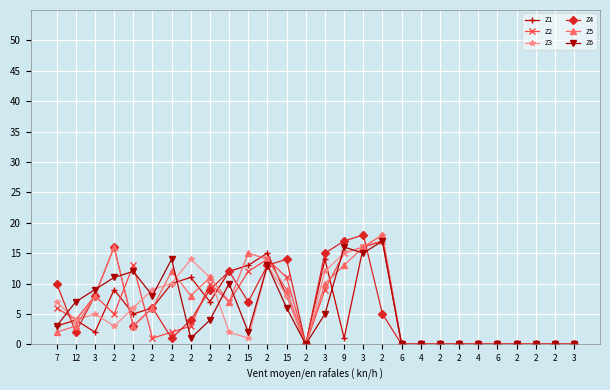

What is the average value of the Z5 series?

6